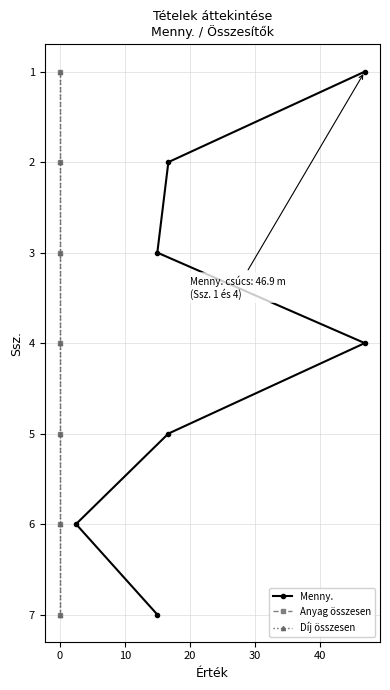

How many data points in Menny. are above 4?

3